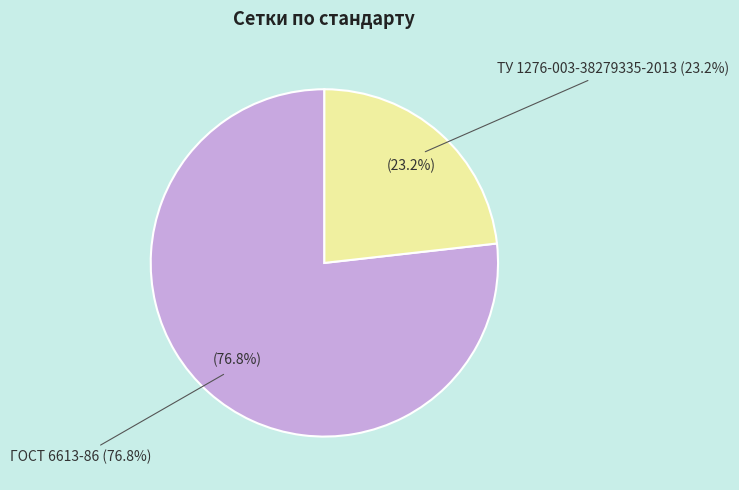

To the nearest percent, what is the average slice percentage?

50%